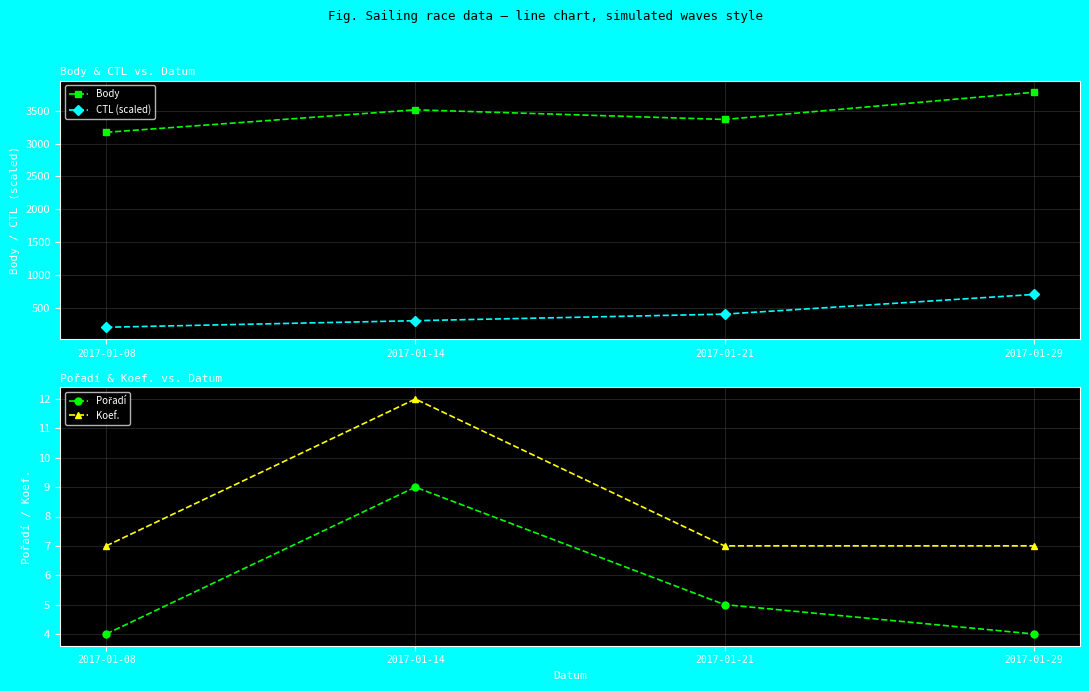

Is the value of CTL (scaled) at 2017-01-08 greater than the value of Pořadí at 2017-01-21?

Yes